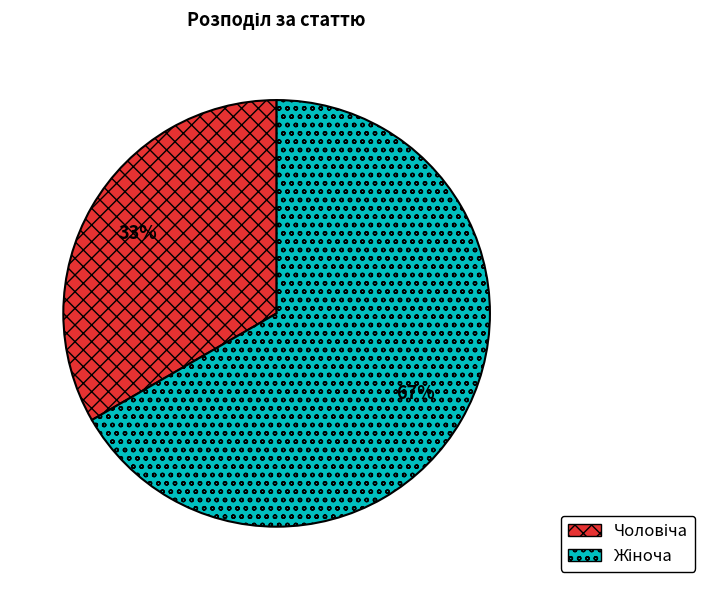

To the nearest percent, what is the average slice percentage?

50%